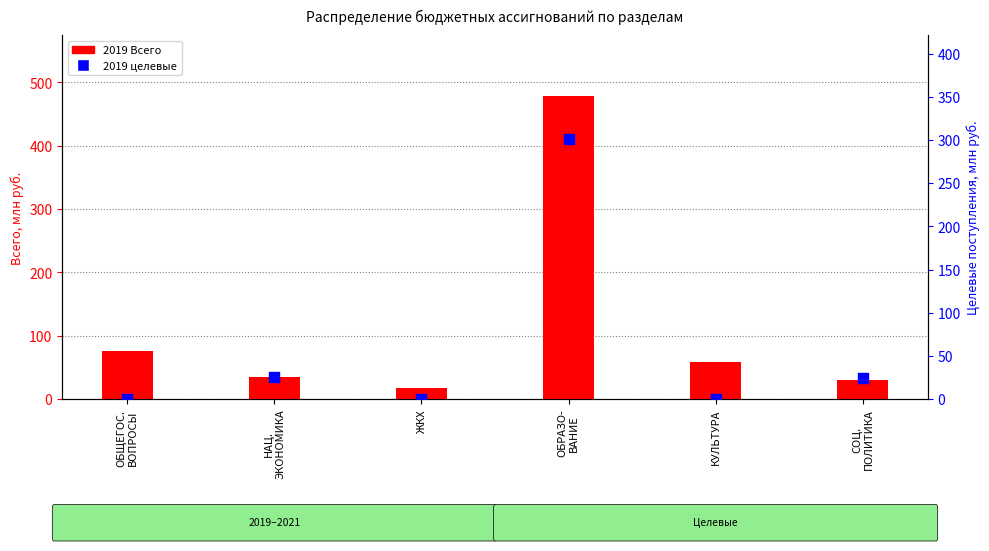

Which series has the widest spread of Y values?

2019 Всего (млн руб.)